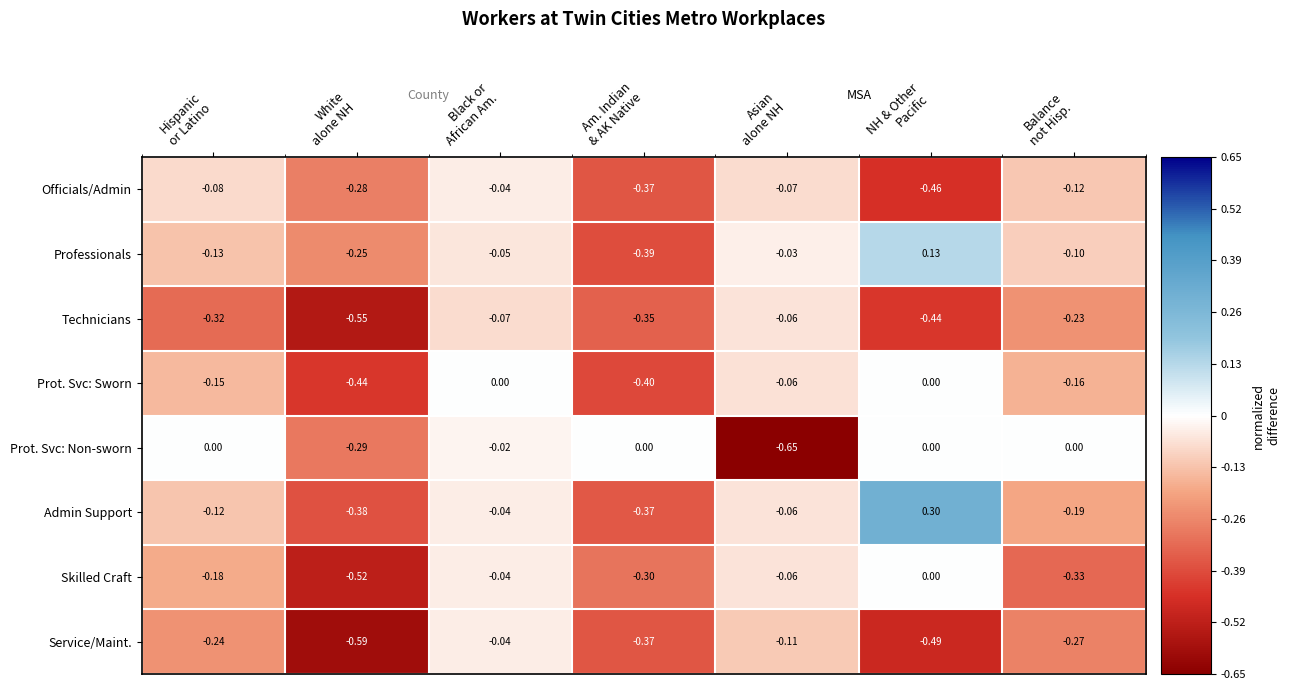

Which series has the widest spread of values?

Admin Support